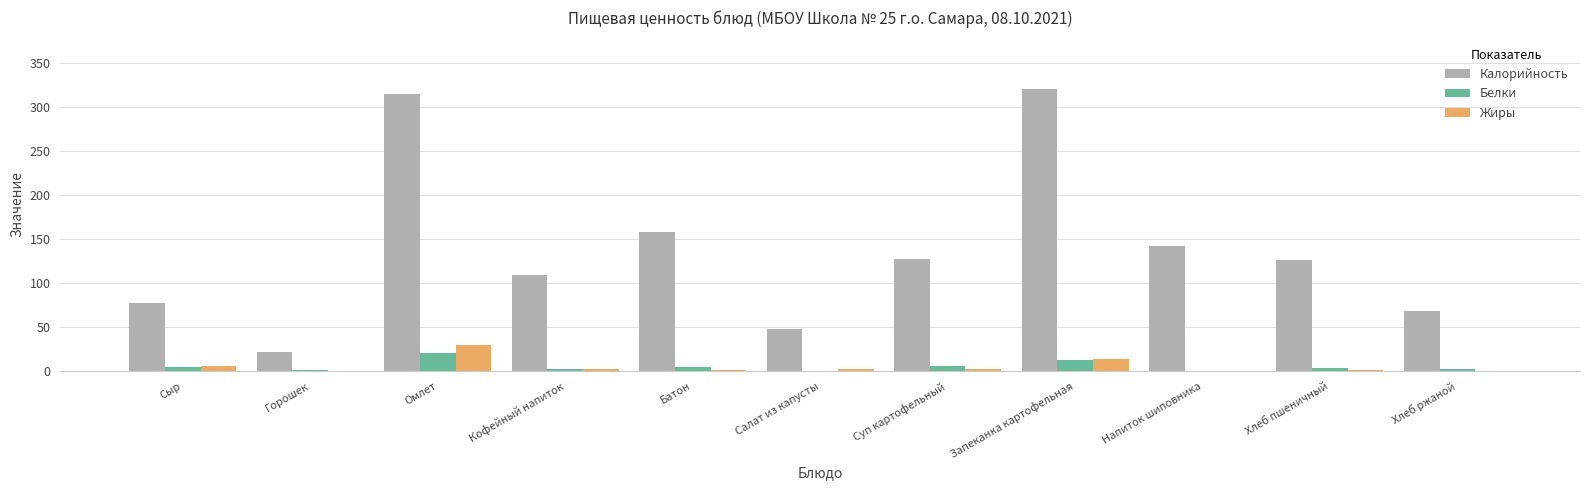

Which series has the largest total across all categories?

Калорийность